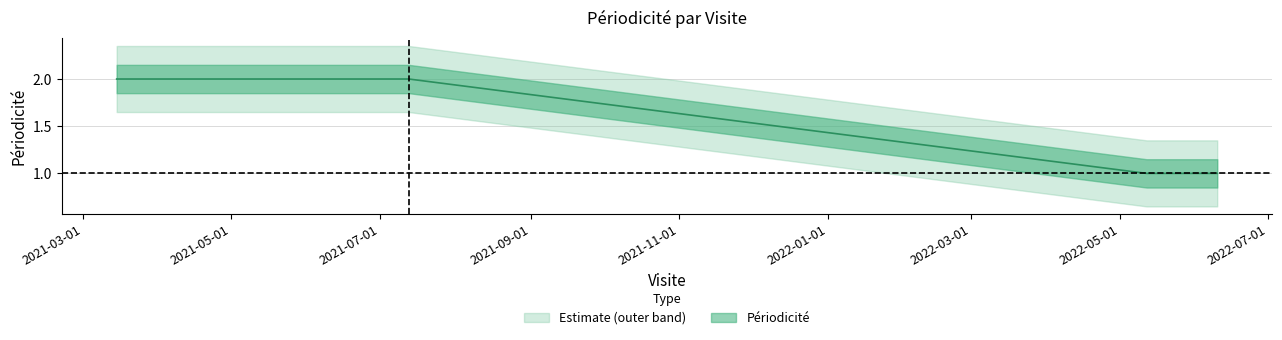

How many lines are shown in the chart?

1